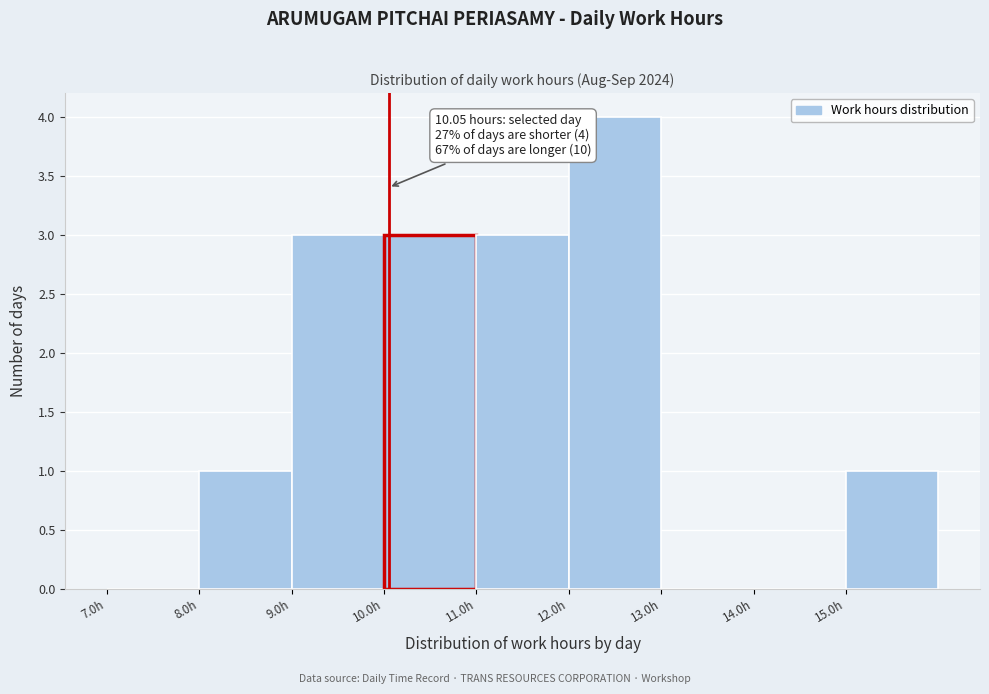

Which range on the x-axis has the tallest bar?

12 to 13